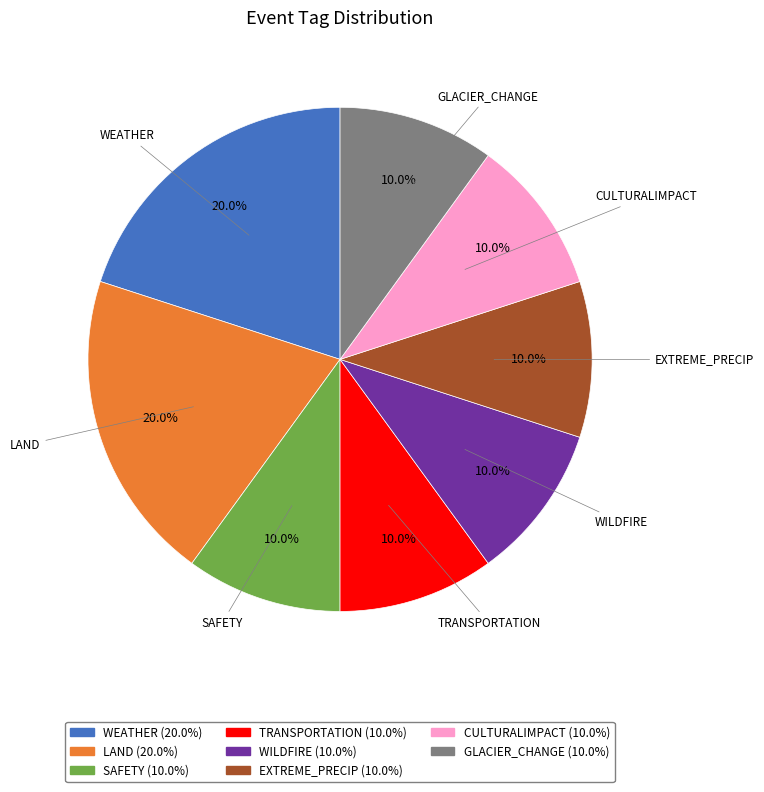

How many slices are in this pie chart?

8